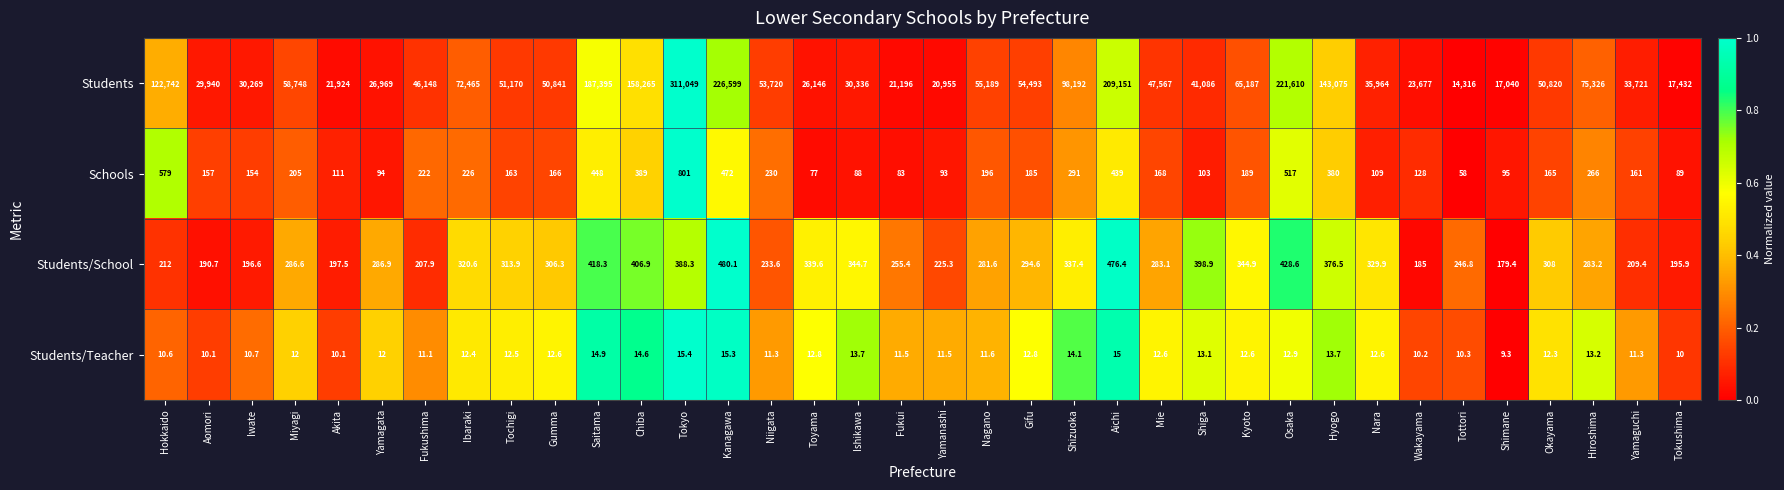

Rank the series by their maximum value, from lowest to highest.

Students/Teacher, Students/School, Schools, Students